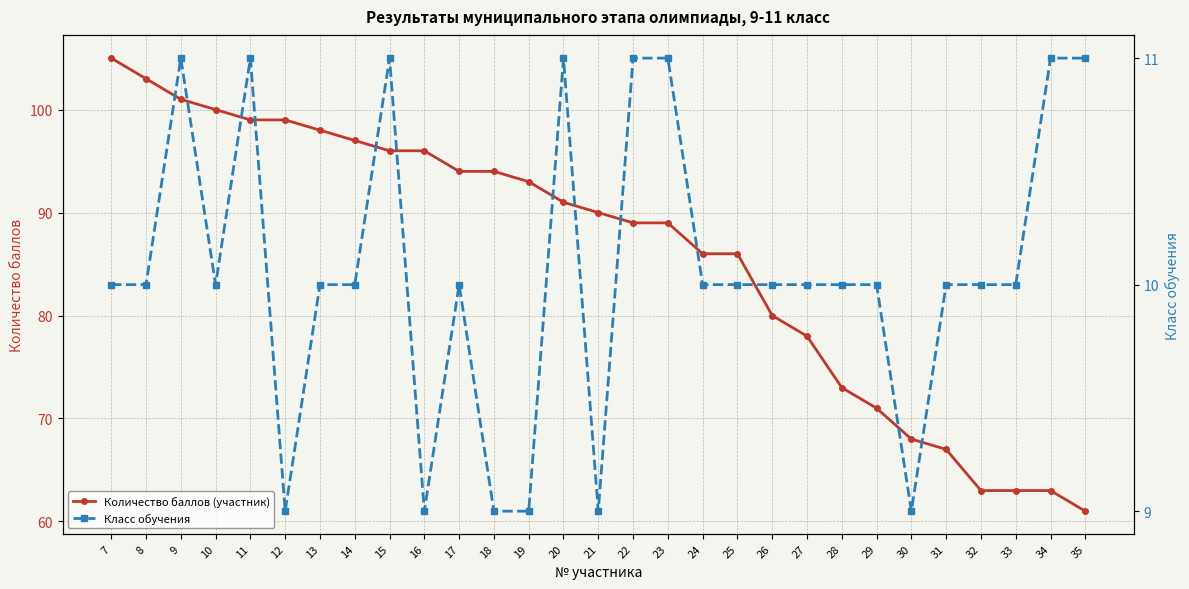

At which label does Количество баллов (участник) first exceed 90?

7